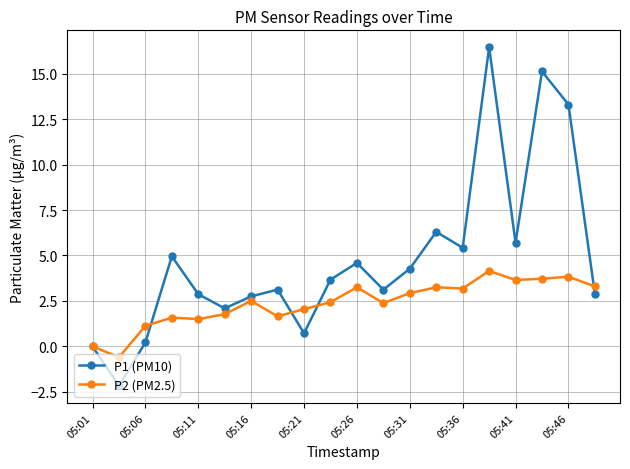

What is the value of the P1 (PM10) point at the 11th from the left?

4.6